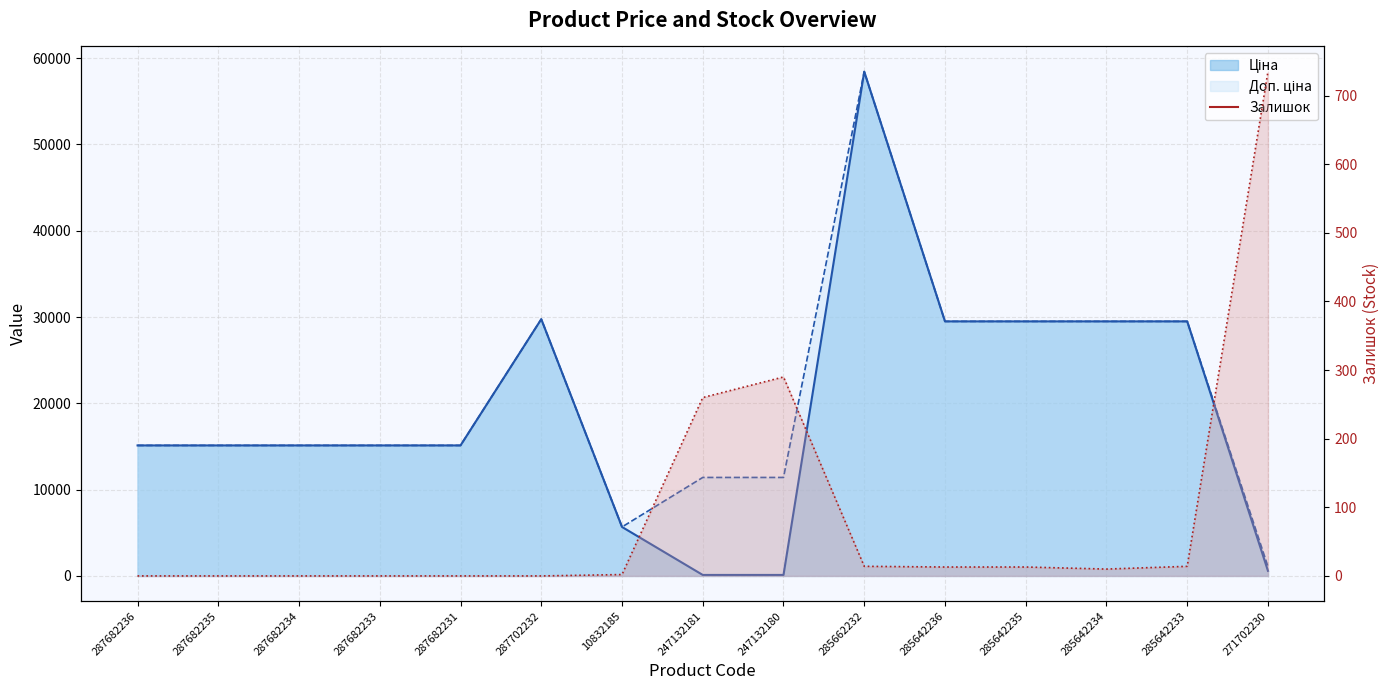

Reading left to right, what are all the values shown in this chart?

0	0	0	0	0	0	2	260	290	14	13	13	10	14	735